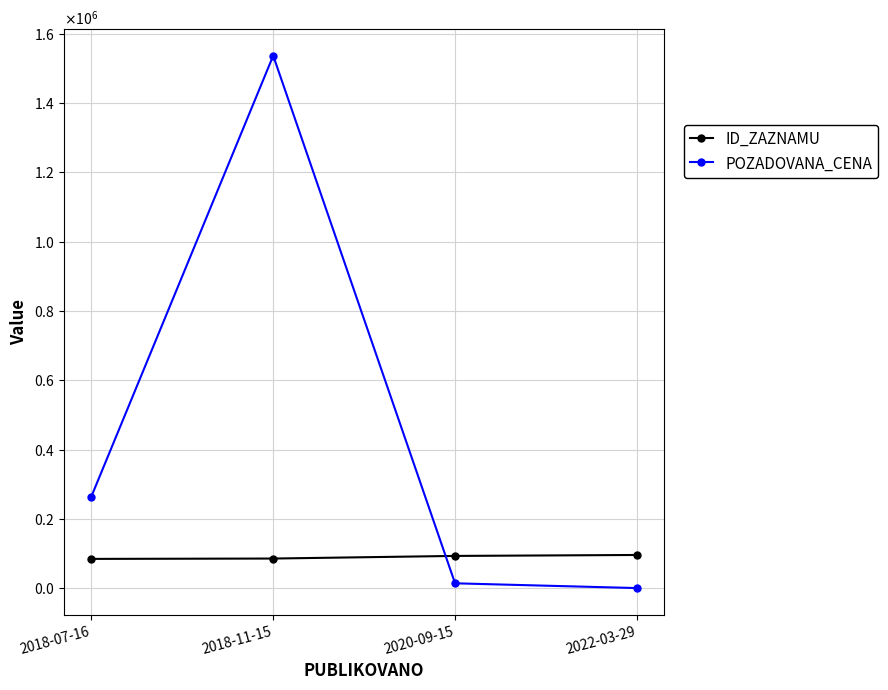

What is the sum of the ID_ZAZNAMU values at 2018-07-16 and 2018-11-15?

171054